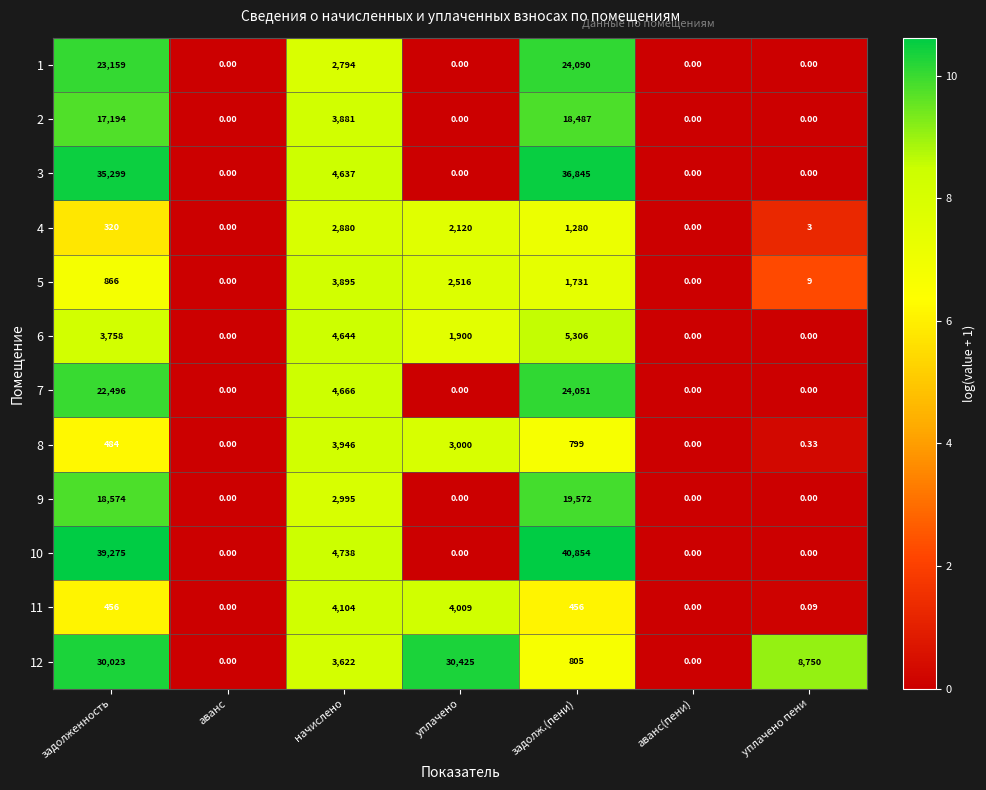

Which category has the highest value in the 8 series?

начислено